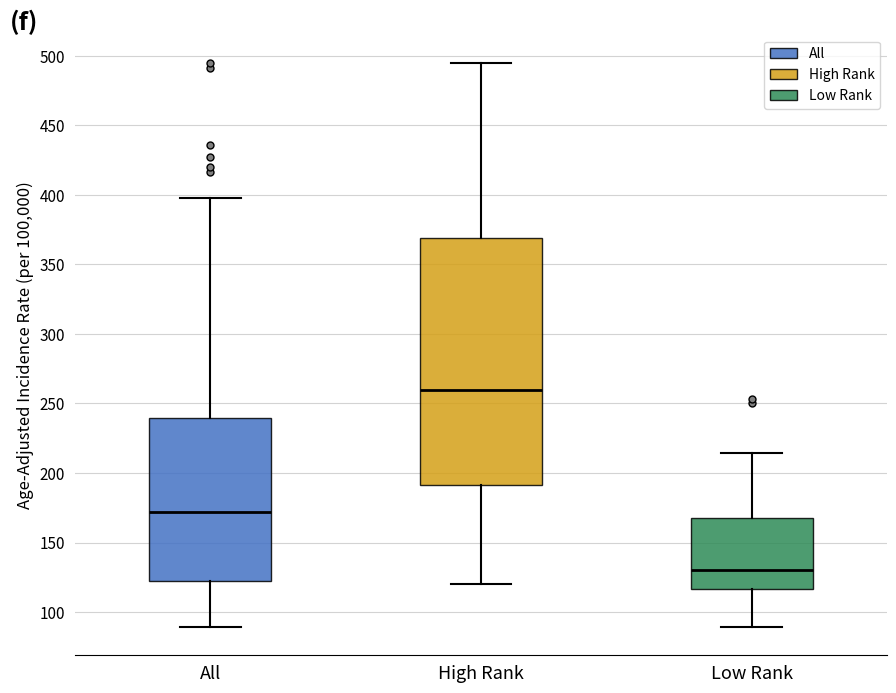

Where is the lower edge of the box for High Rank on the y-axis? The values are not printed on the chart, so give them approximately, as read against the axis.

190